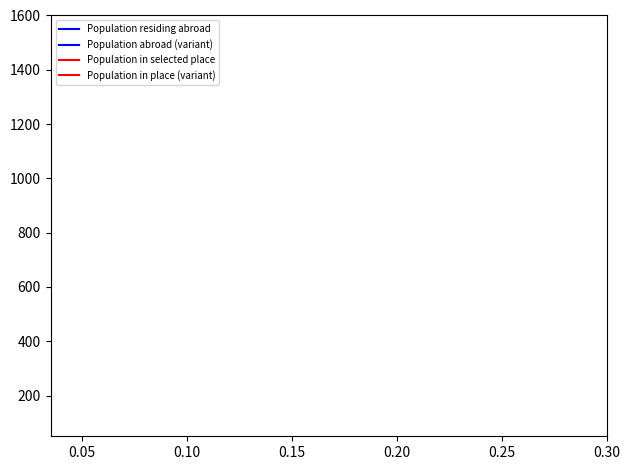

Count the number of data series in this chart.

4